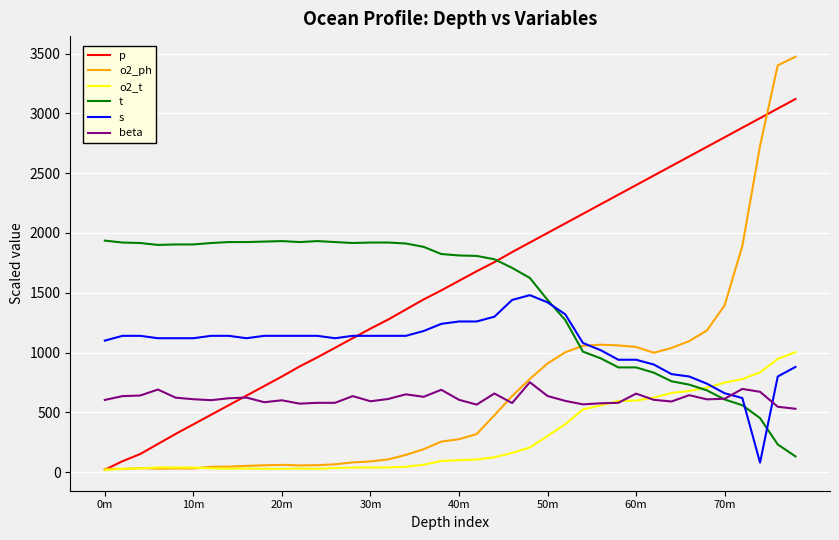

How many intersections are there between s and p?

1